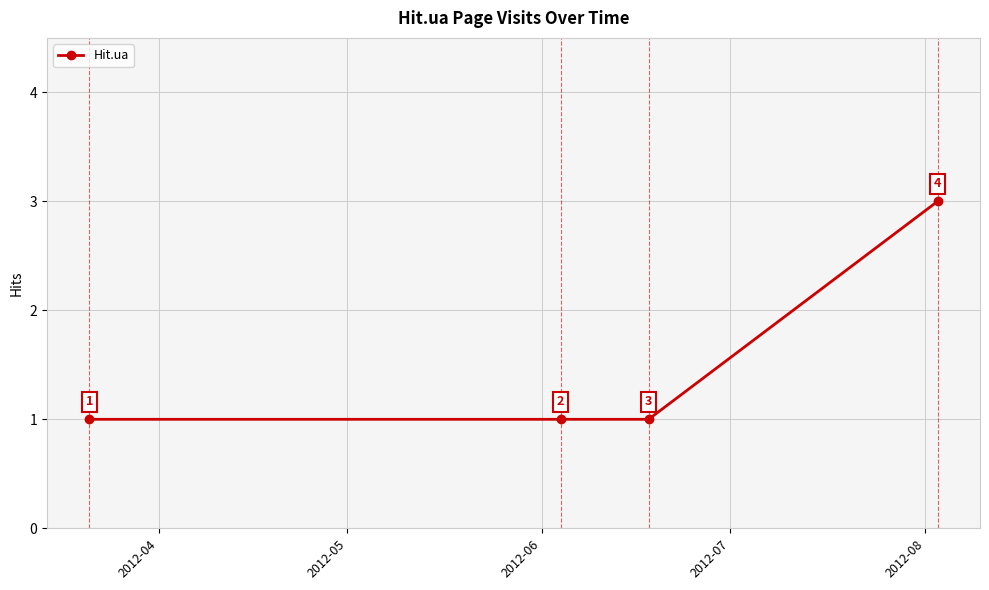

What is the maximum value shown in the chart?

3